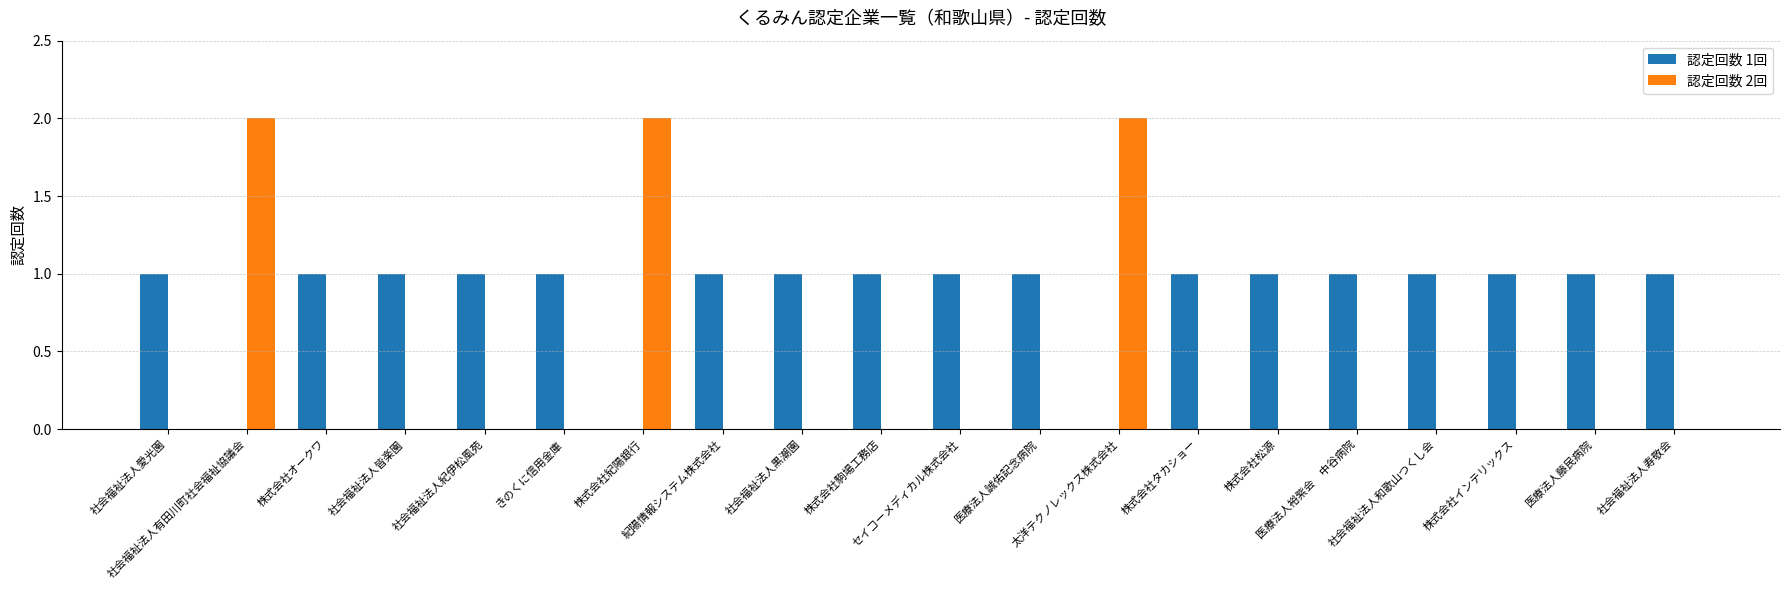

Which series has the largest total across all categories?

認定回数 1回